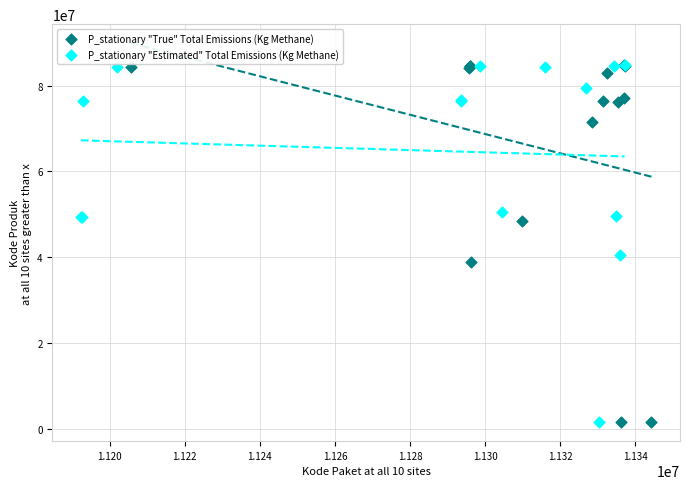

What are all the series names shown in the legend?

P_stationary "True" Total Emissions (Kg Methane), P_stationary "Estimated" Total Emissions (Kg Methane)